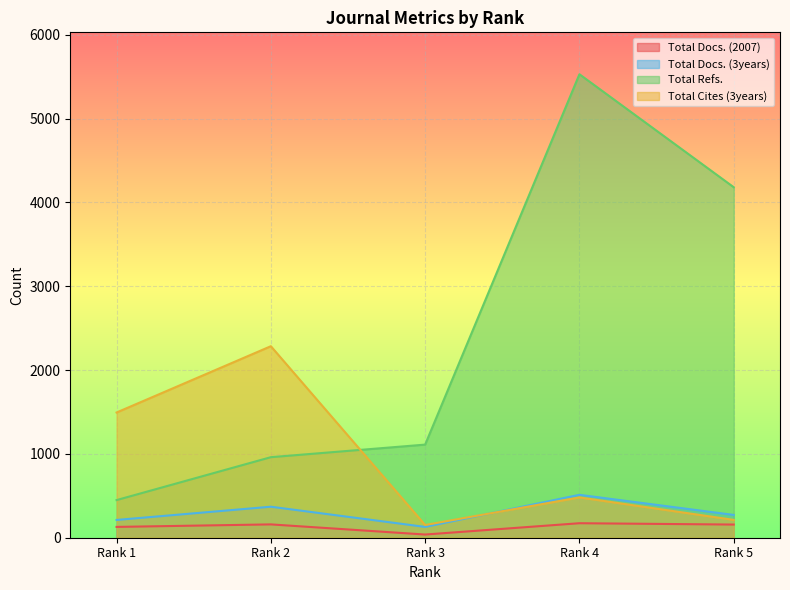

What is the value of the Total Docs. (3years) point at the 2nd from the left?

370